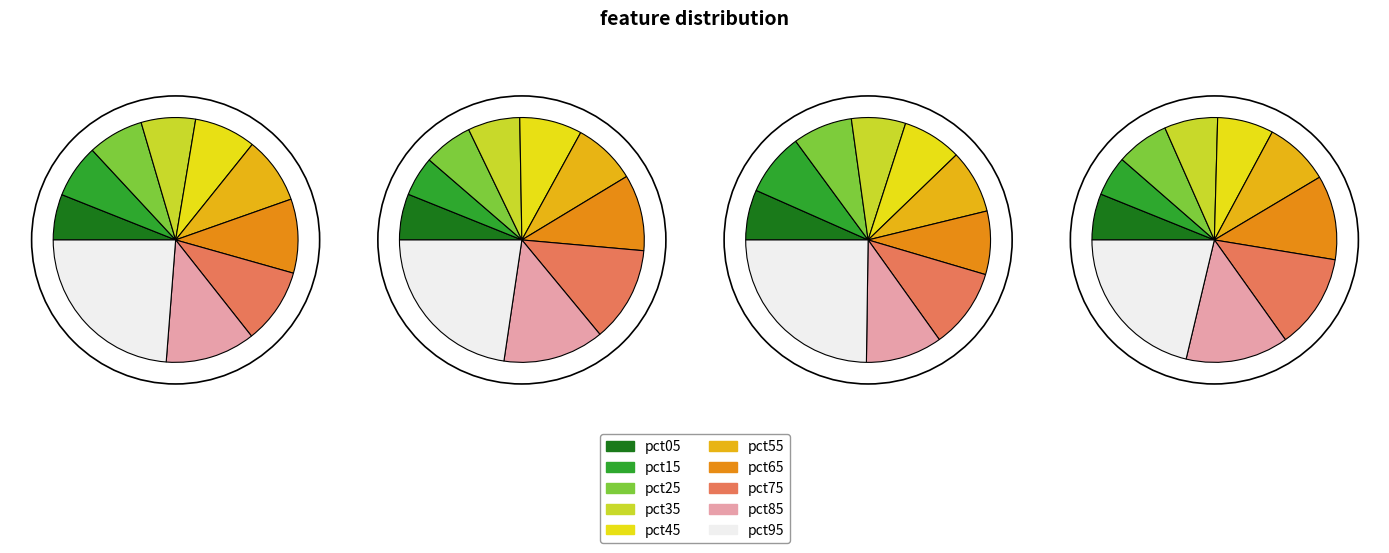

To the nearest percent, what portion does pct35 represent?

7%